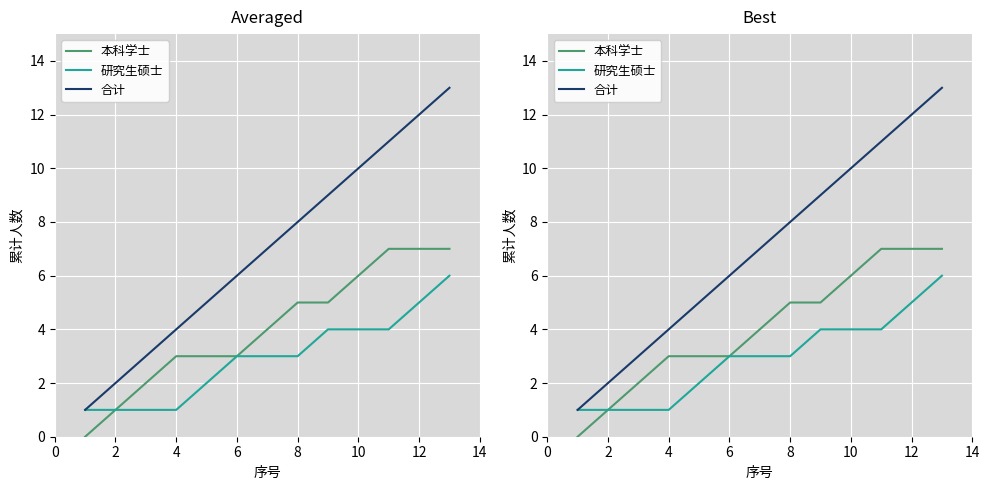

Which has a higher value, 2 or 10?

10